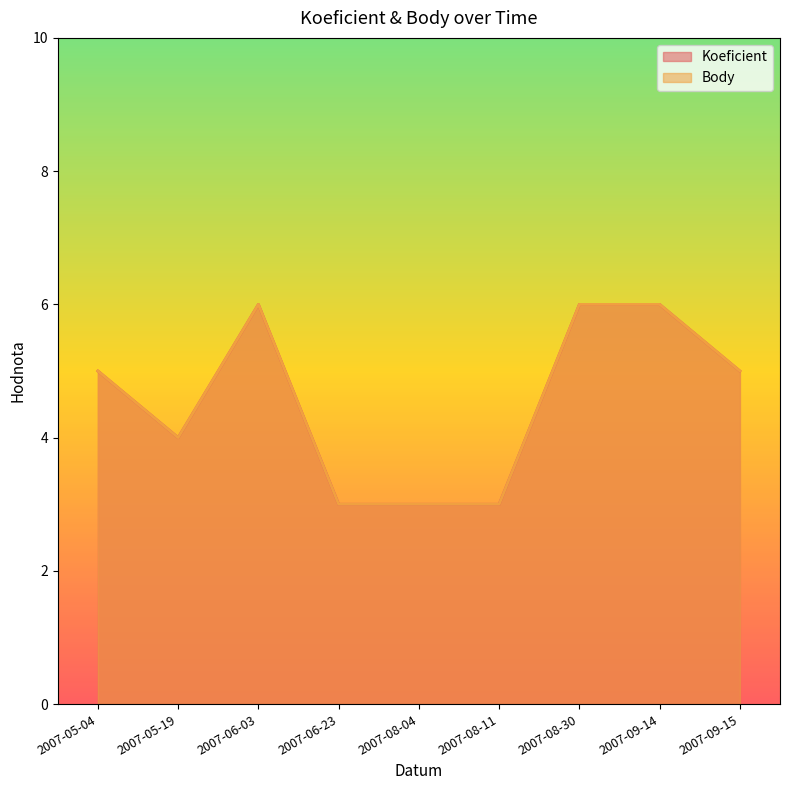

At which category is the sum across all series the highest?

2007-06-03